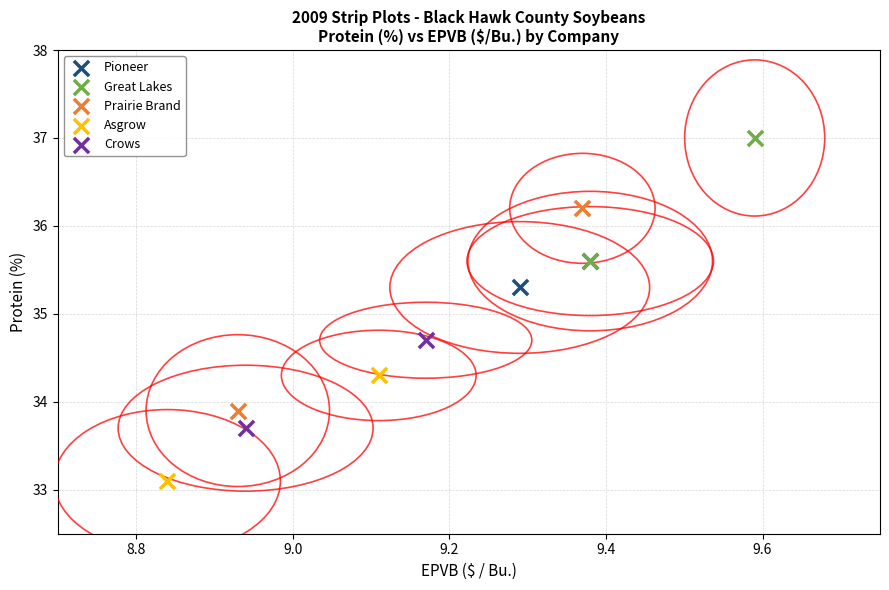

Which series contains the highest Y value?

Great Lakes